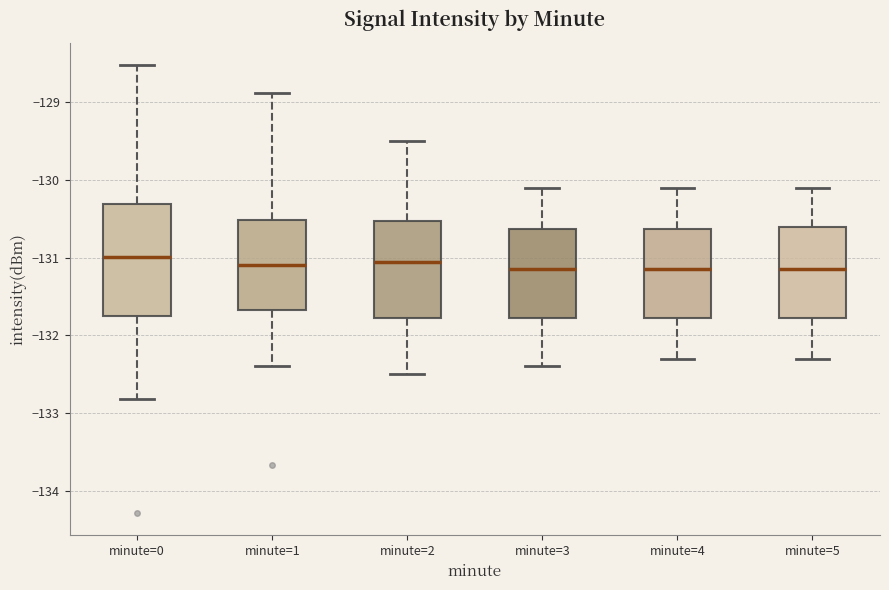

Reading left to right, transcribe this box plot: for each box, give where its median line is, the range the box spans, and where its two whiskers end, as read against the y-axis. The values are not printed on the chart, so give them approximately, as read against the axis.

minute=0: median -131.0, box -131.8 to -130.3, whiskers -132.8 to -128.5
minute=1: median -131.1, box -131.7 to -130.5, whiskers -132.4 to -128.9
minute=2: median -131.0, box -131.8 to -130.5, whiskers -132.5 to -129.5
minute=3: median -131.1, box -131.8 to -130.6, whiskers -132.4 to -130.1
minute=4: median -131.1, box -131.8 to -130.6, whiskers -132.3 to -130.1
minute=5: median -131.1, box -131.8 to -130.6, whiskers -132.3 to -130.1